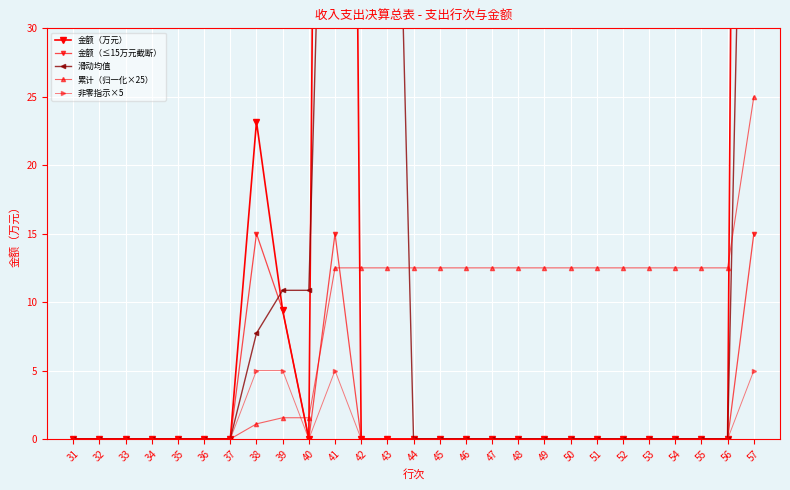

How many data points does each series have?

27